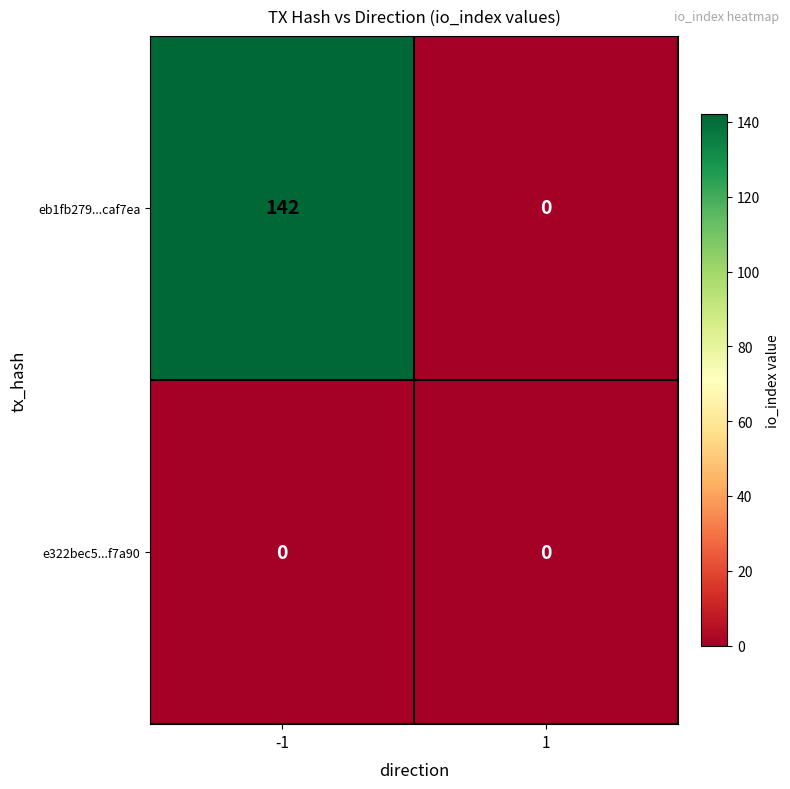

Is it true that eb1fb279...caf7ea equals 0 at 1?

True